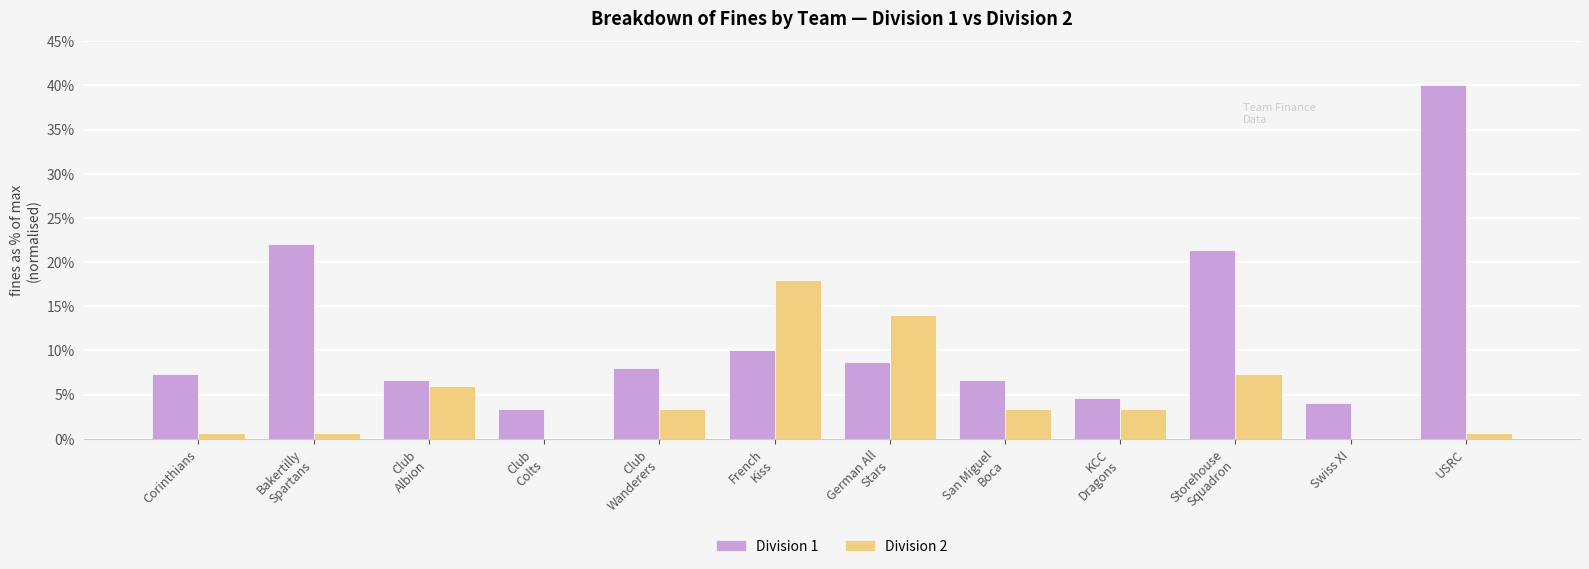

Is the value of Division 2 at USRC greater than the value of Division 1 at Swiss XI?

No